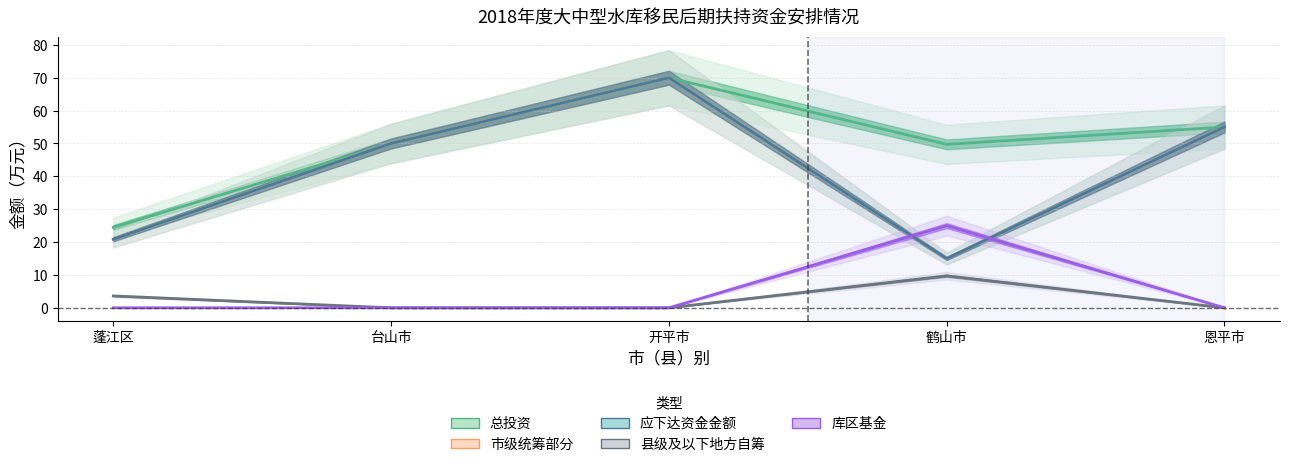

The 总投资 series shows 49.7 at 鹤山市. True or false?

True